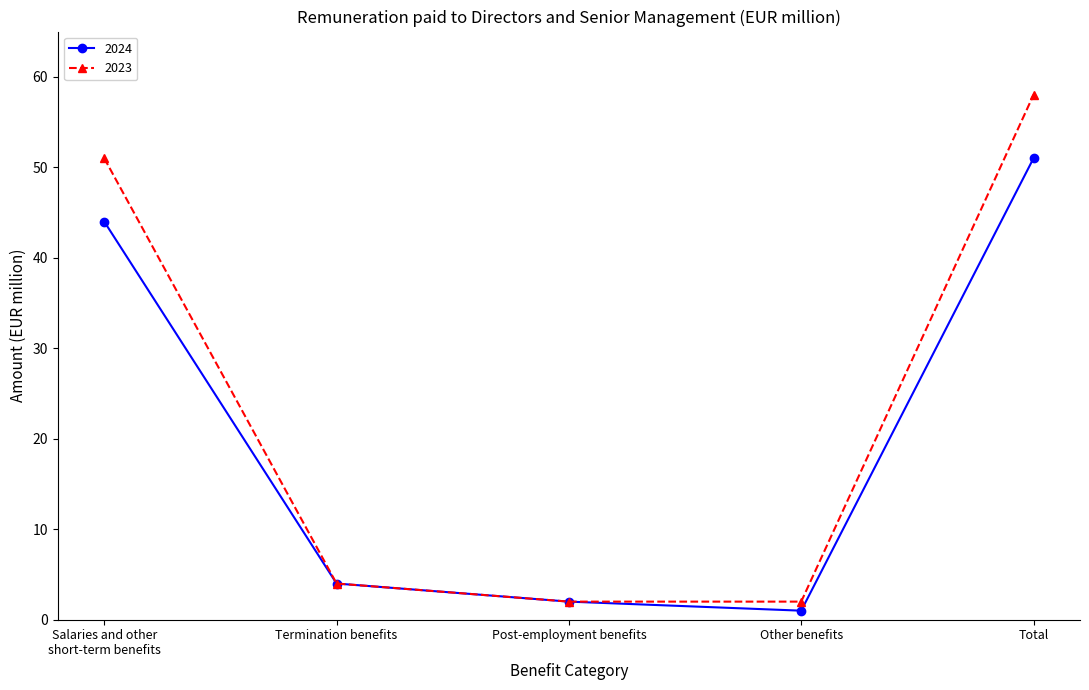

At how many categories does at least one series exceed 28?

2